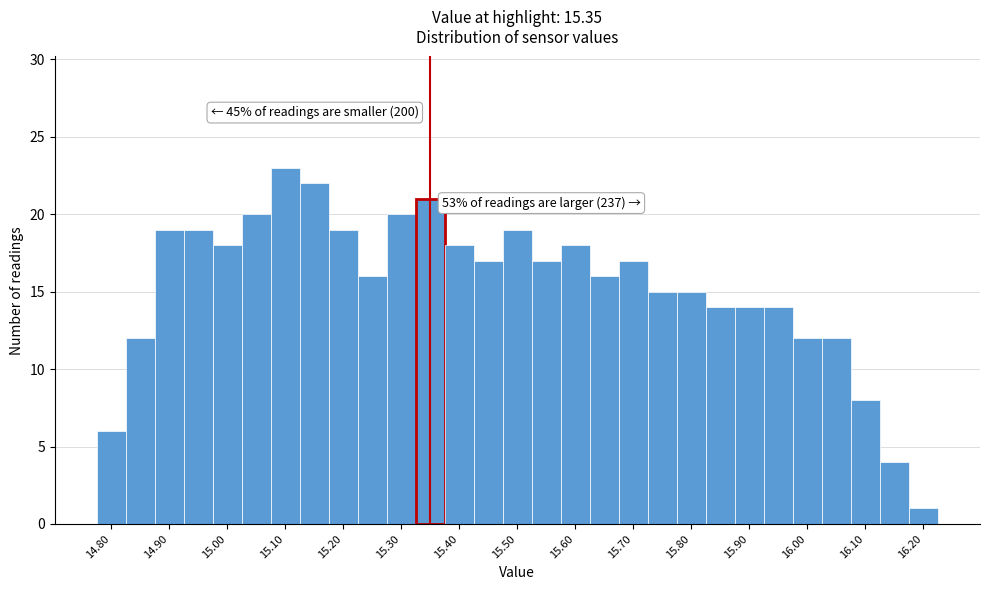

Which range on the x-axis has the tallest bar?

15.075 to 15.125